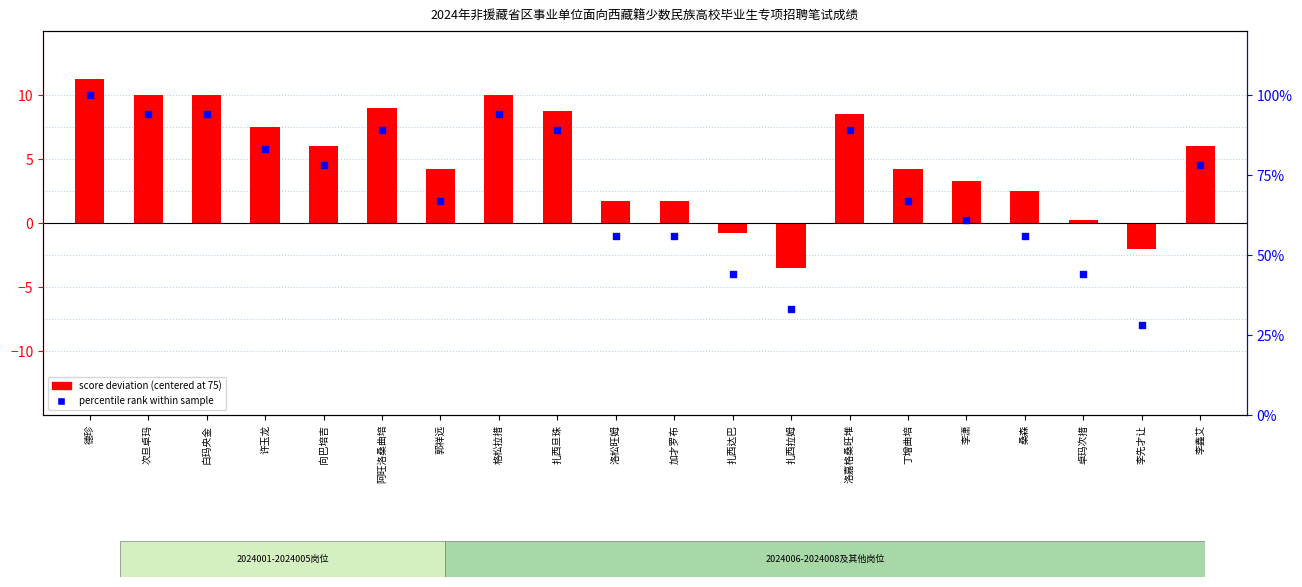

At which category is the sum across all series the highest?

德珍